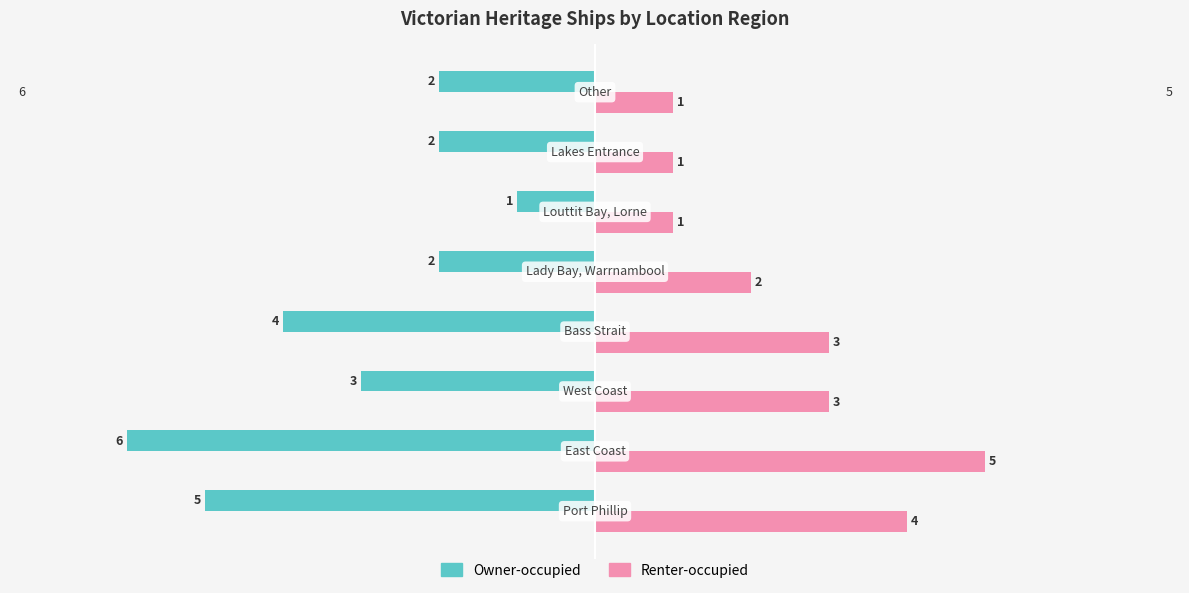

Count the Owner-occupied values in the range -4 to -2.

5